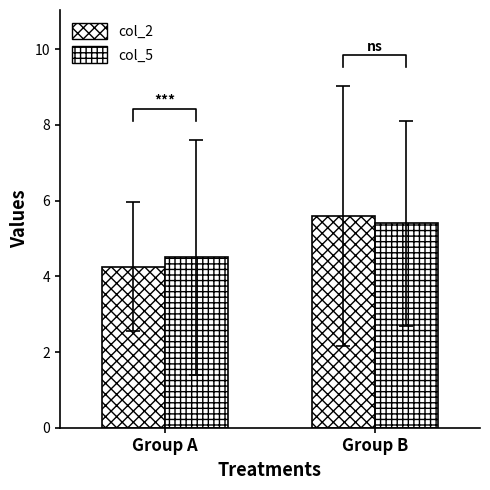

List the labels in order of col_5 value, smallest first.

Group A, Group B